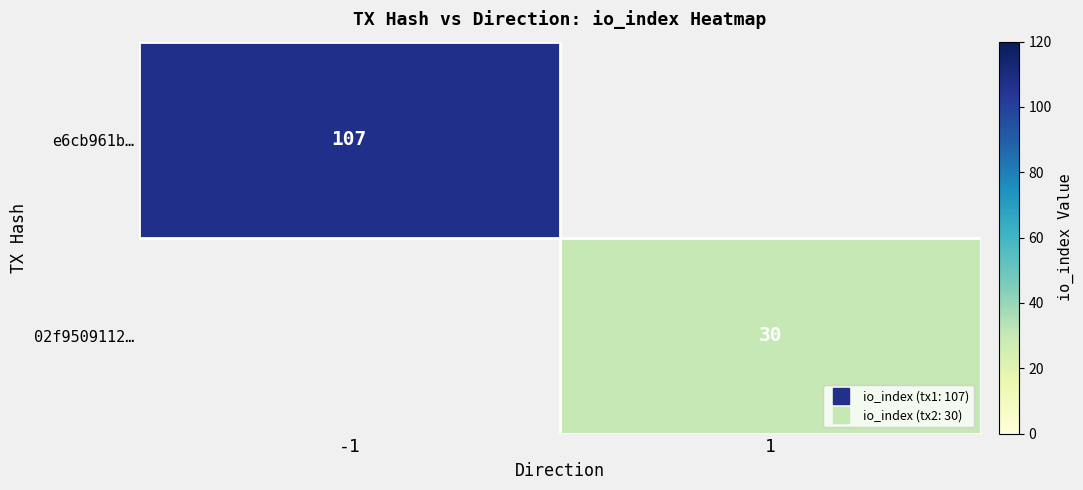

What is the spread (max minus min) of values at 1?

30